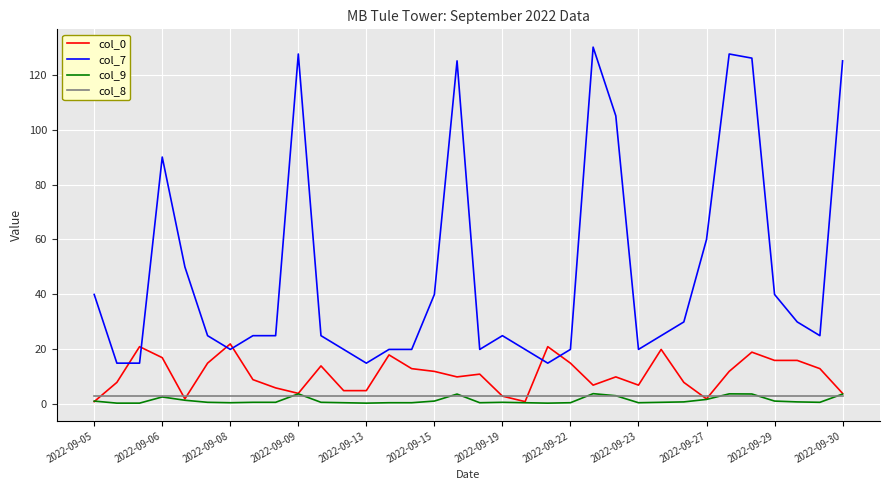

True or false: col_8 and col_7 cross at least once.

False